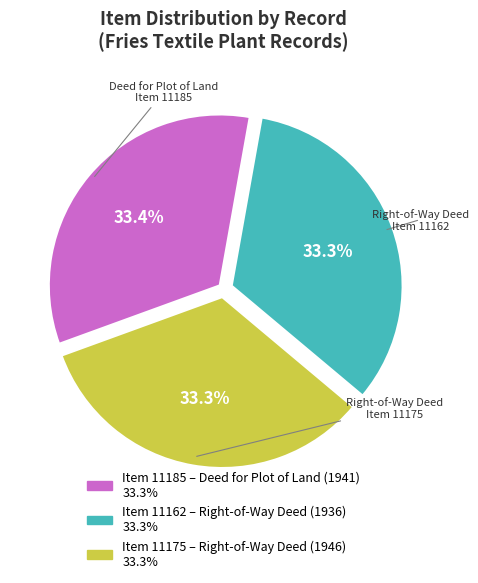

Is there a majority slice in this chart?

No